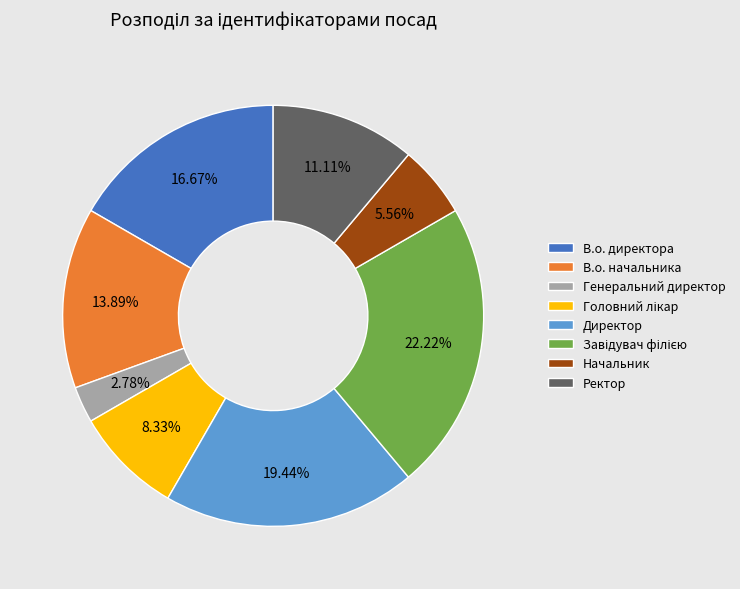

How many segments does this pie chart have?

8